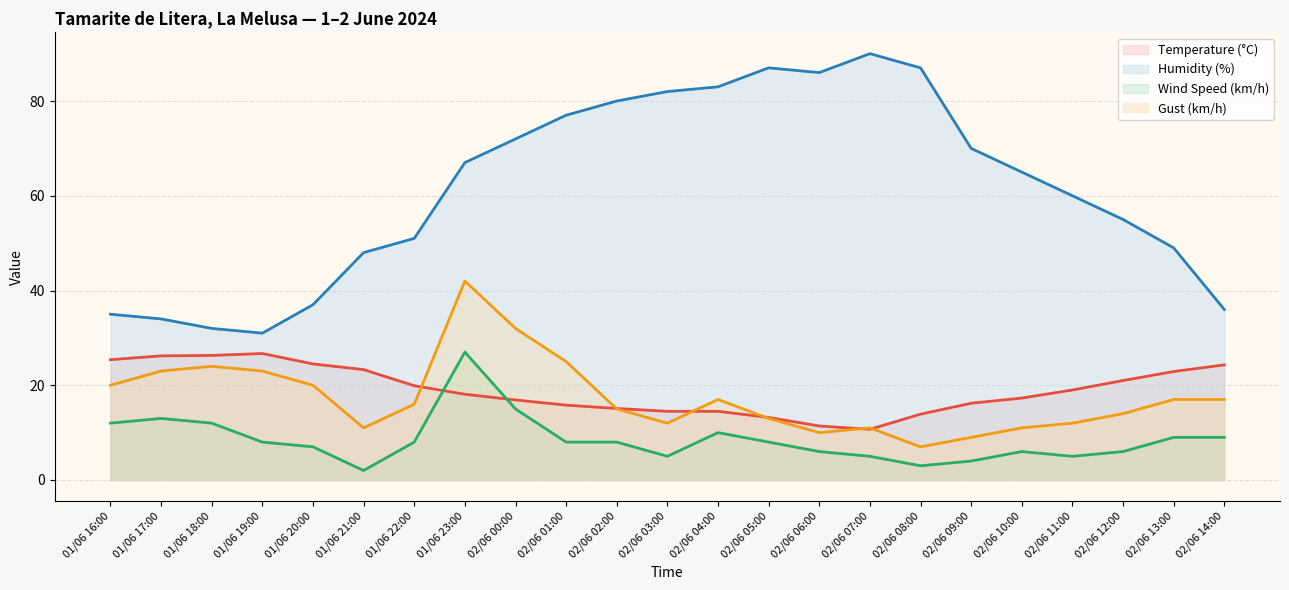

At which category is the sum across all series the highest?

01/06 23:00